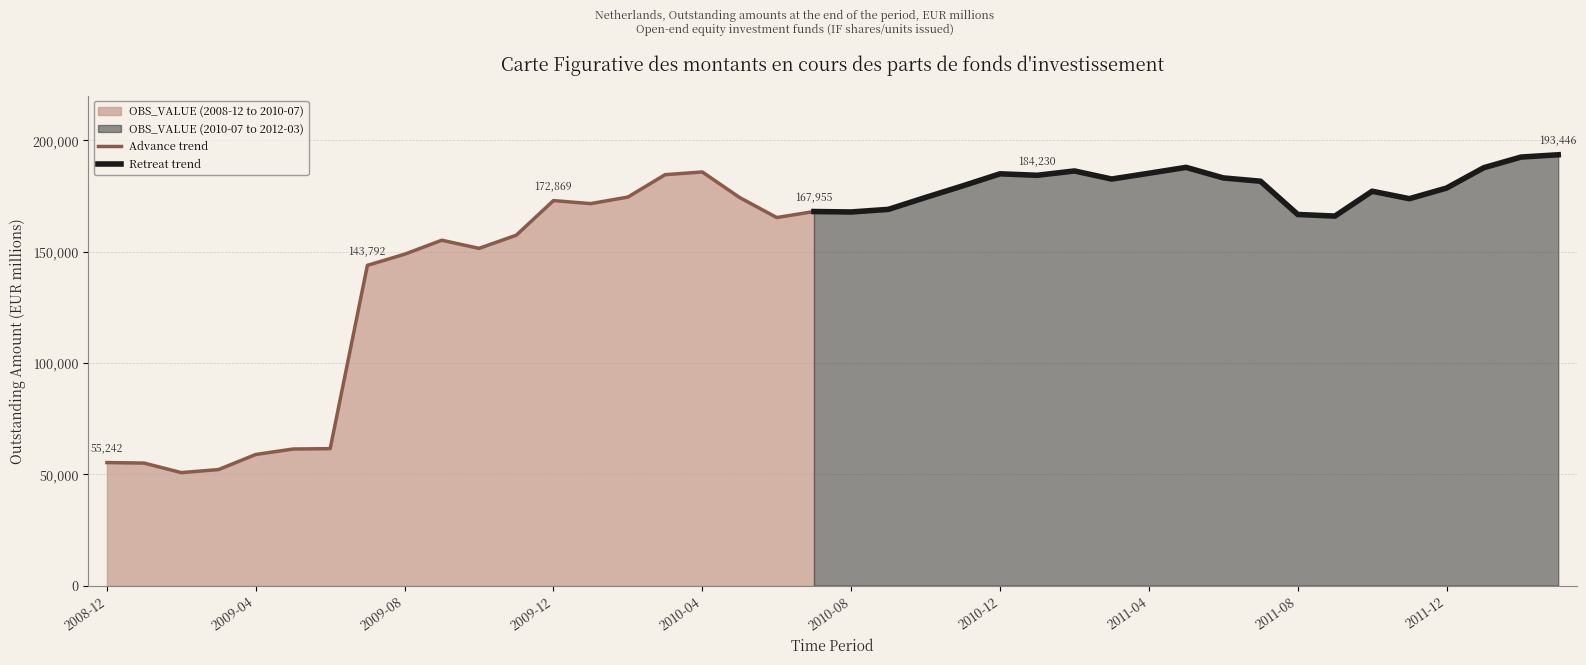

Does the chart have visible grid lines?

Yes